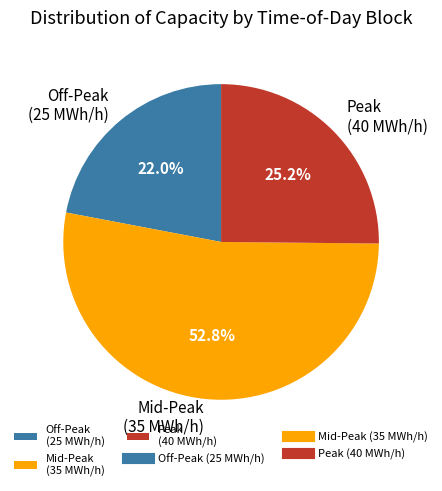

What is the ratio of the value at Peak (40 MWh/h) to the value at Off-Peak (25 MWh/h)?

1.1